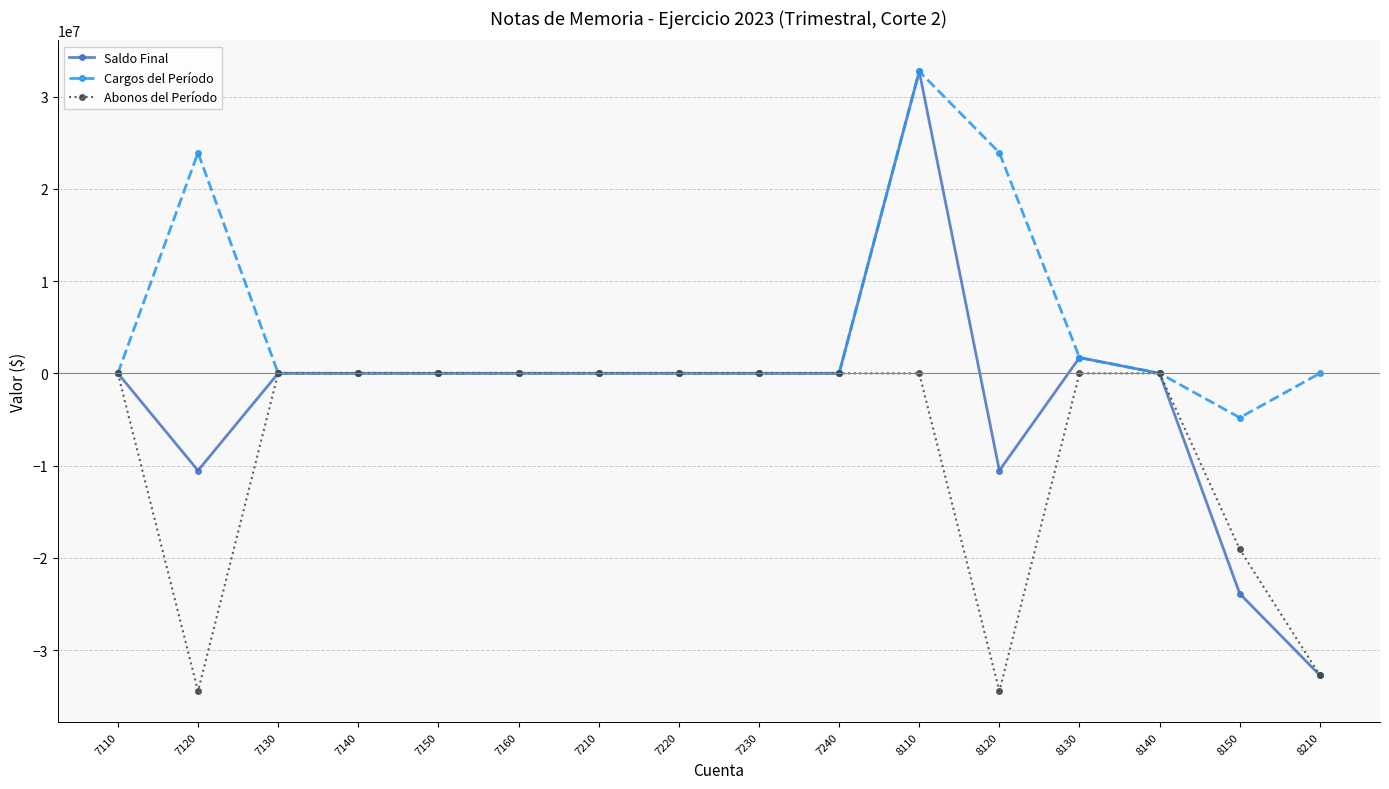

Which series has the largest total across all categories?

Cargos del Período